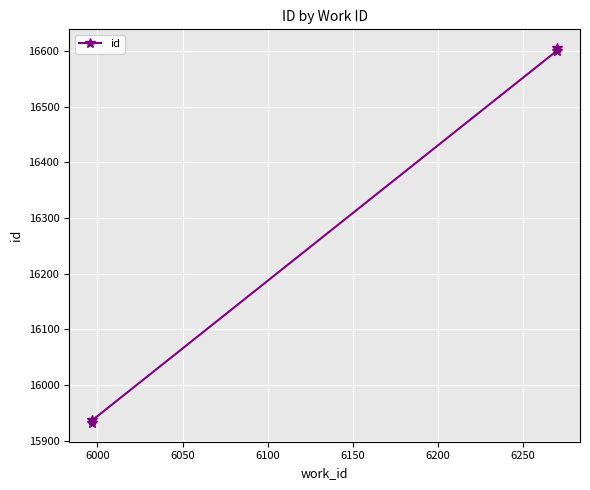

True or false: there are more than 1 points higher than both neighbors.

False